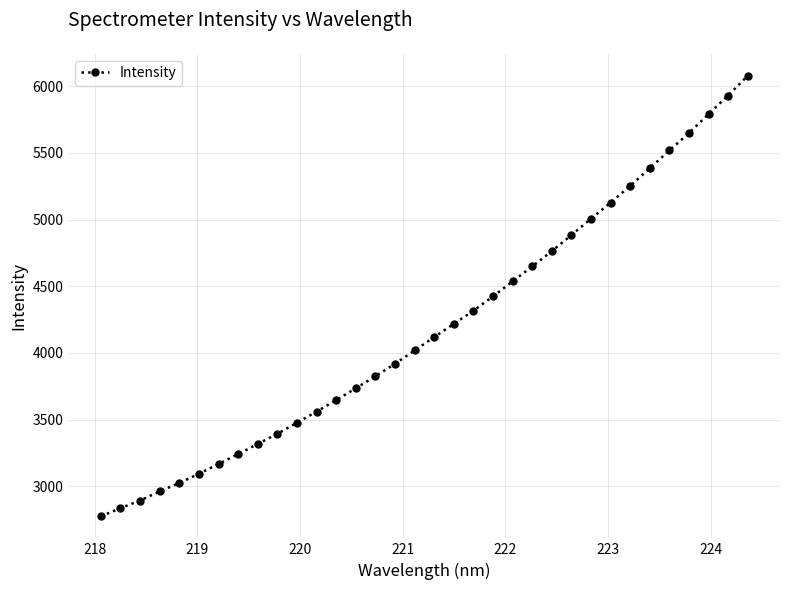

What is the value of the 25th point from the left?

4883.6